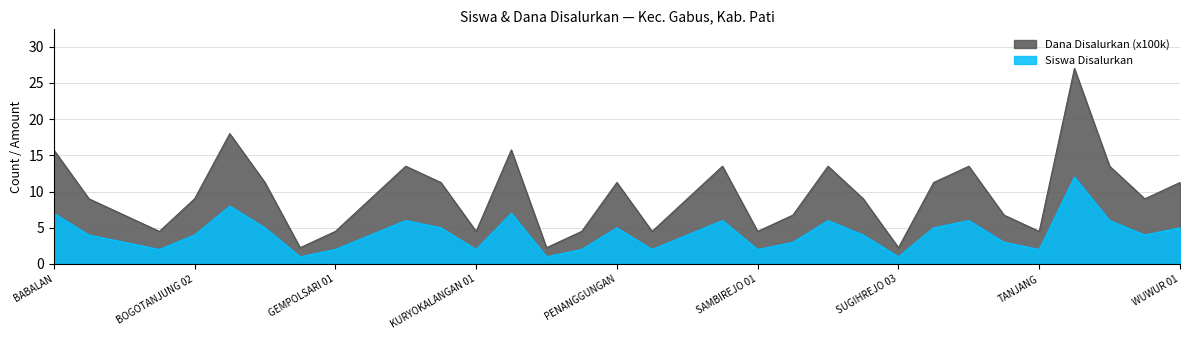

The Siswa Disalurkan series shows 3.2 at SD NEGERI KURYOKALANGAN 02. True or false?

False